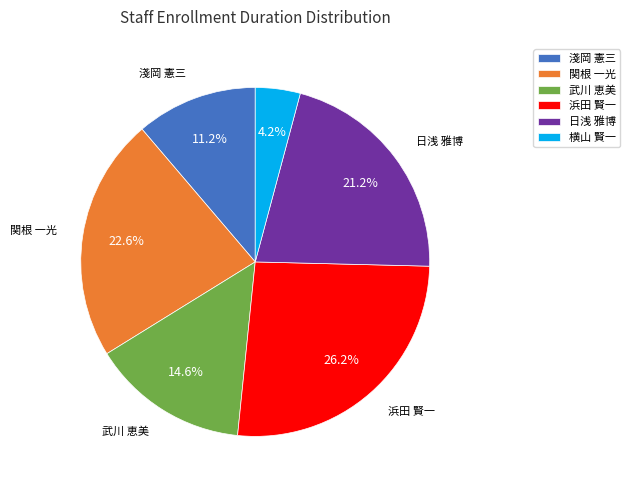

To the nearest percent, what is the difference between the largest and smallest slice percentages?

22%